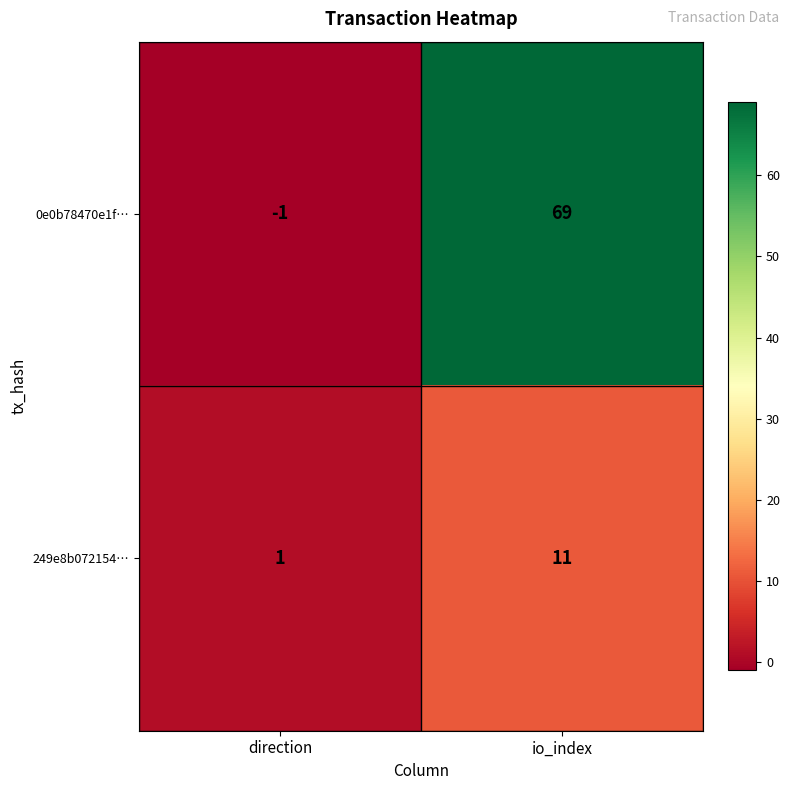

Which series changed the most between direction and io_index?

0e0b78470e1f…